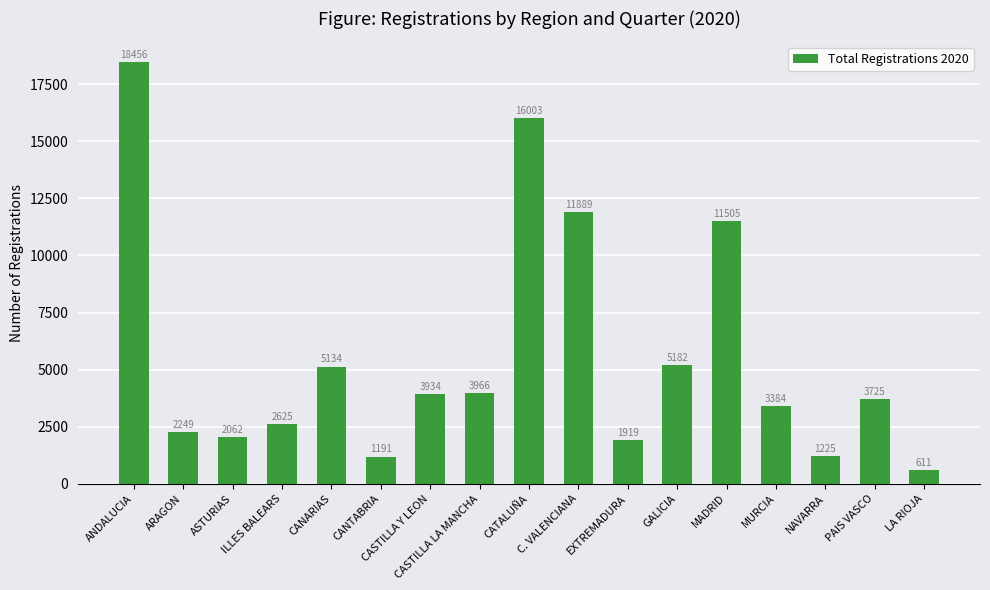

How many values are below 3725?

8